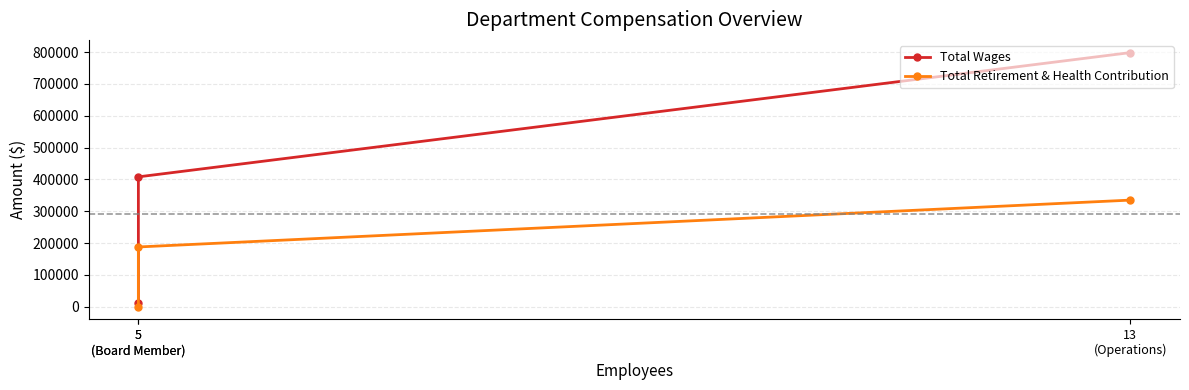

At which label does Total Retirement & Health Contribution first exceed 187725?

13
(Operations)